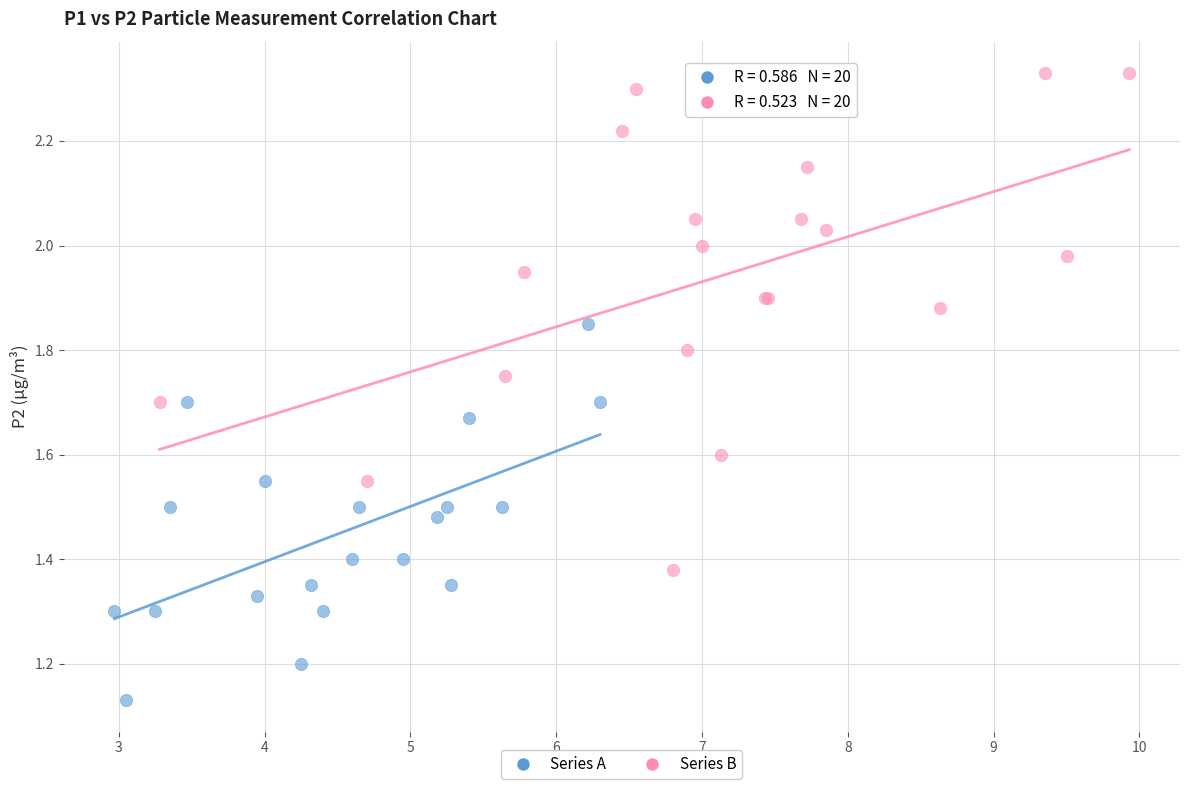

Which series reaches the maximum Y coordinate?

Series B